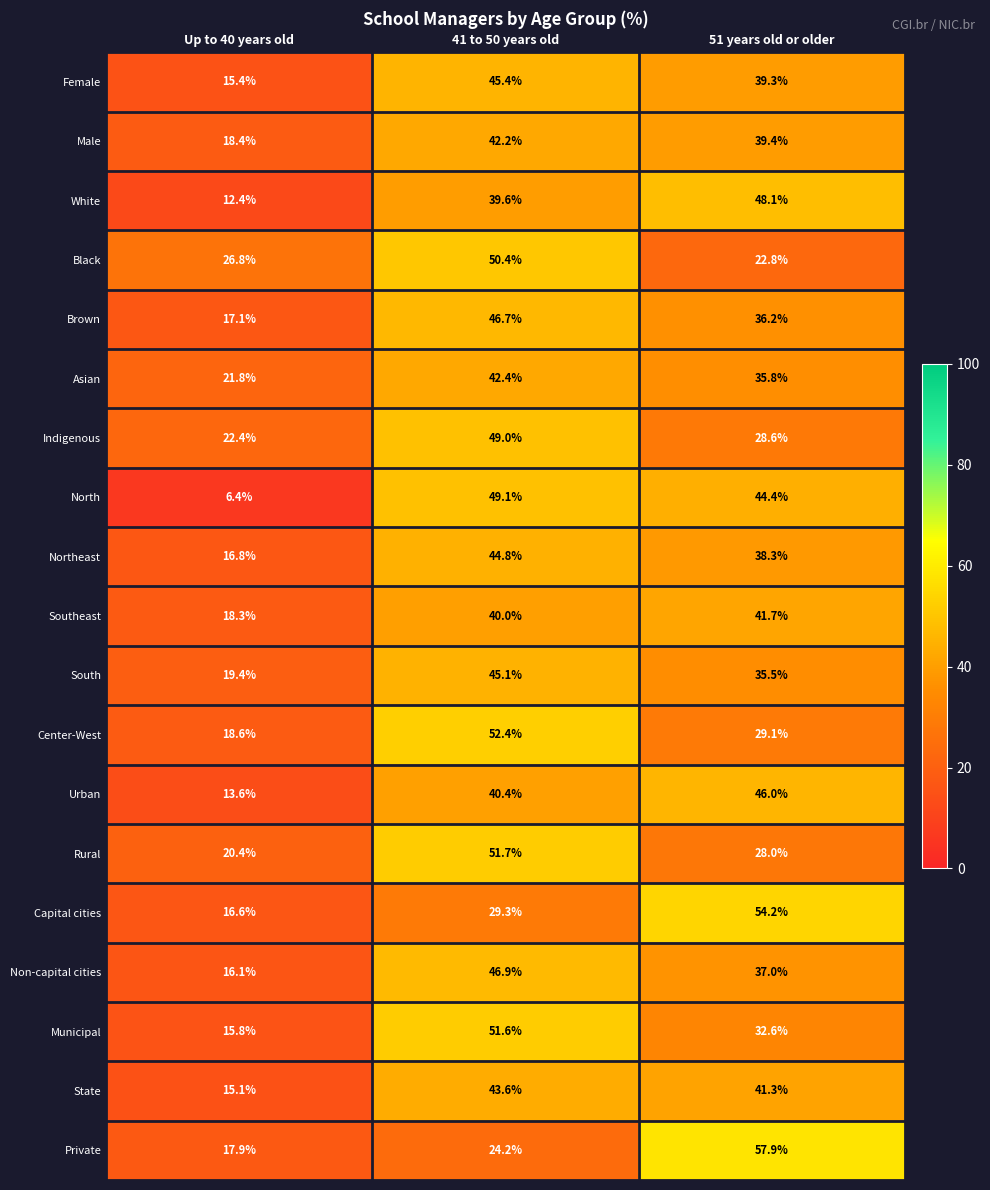

What is the total value across all series at Up to 40 years old?

329.3